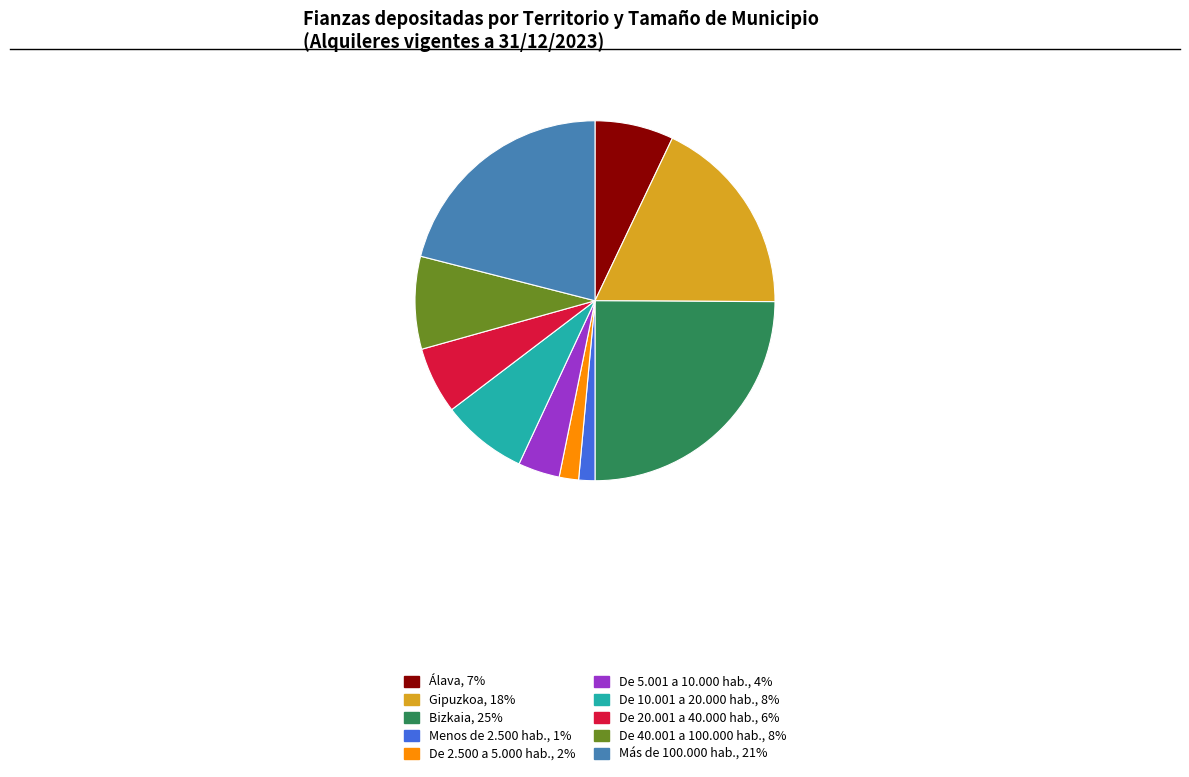

Is it true that De 40.001 a 100.000 hab. is 1% of the pie?

False